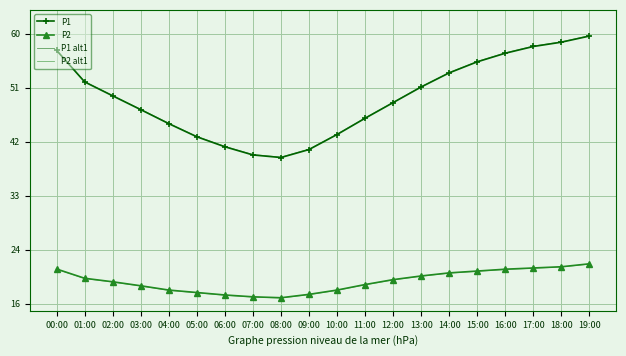

What is the spread (max minus min) of values at 12:00?

29.0